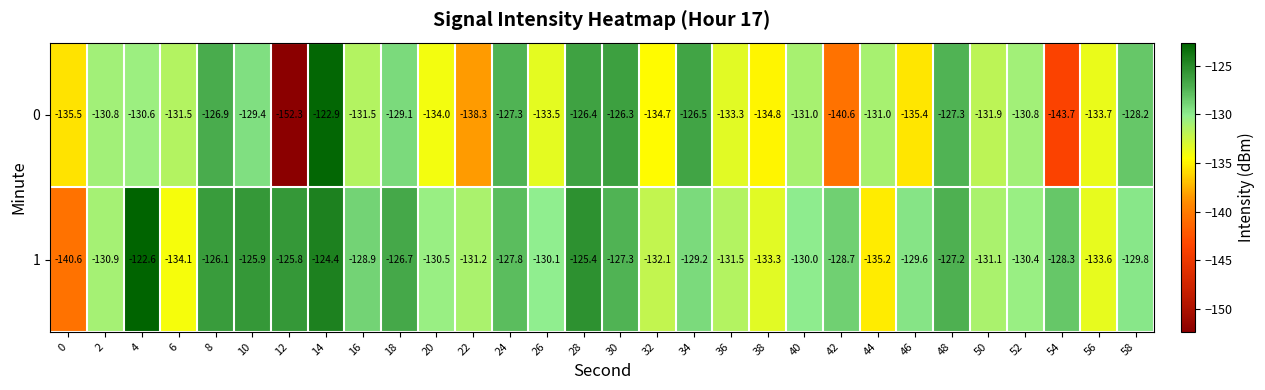

What is the total value across all series at 58?

-258.0